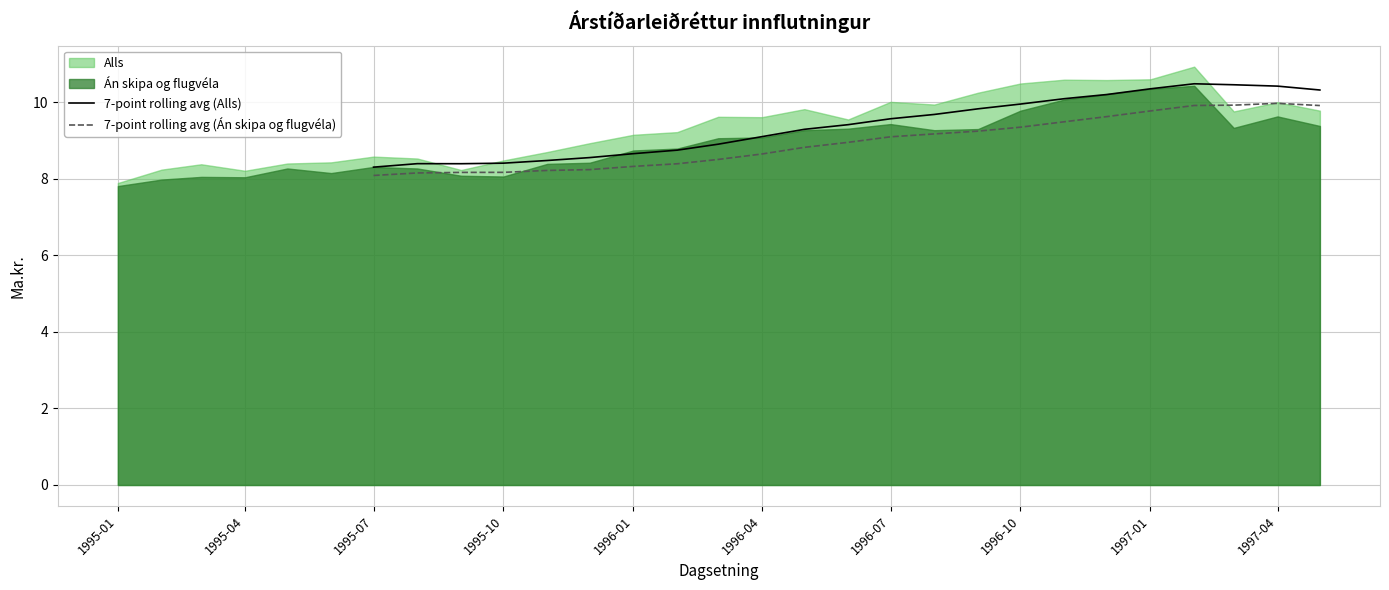

The 7-point rolling avg (Alls) series shows 9.6 at 1996-07. True or false?

True